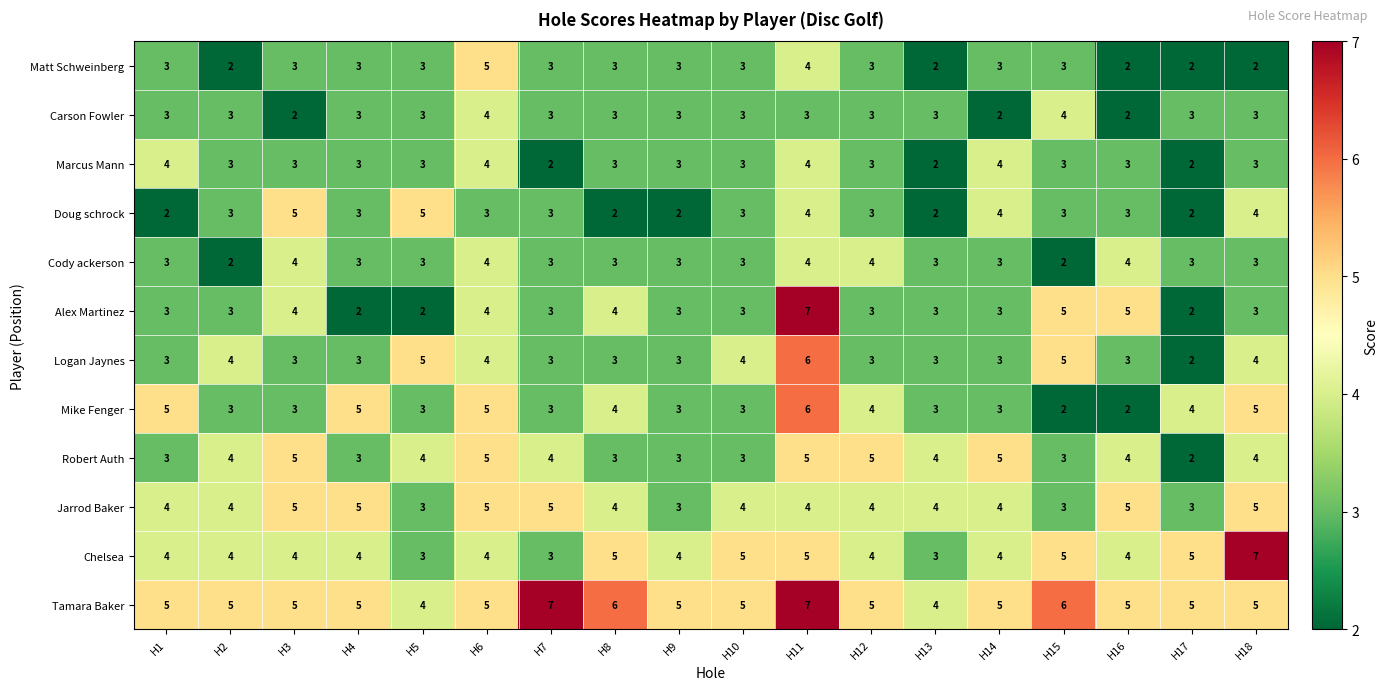

At which category is the sum across all series the highest?

H11